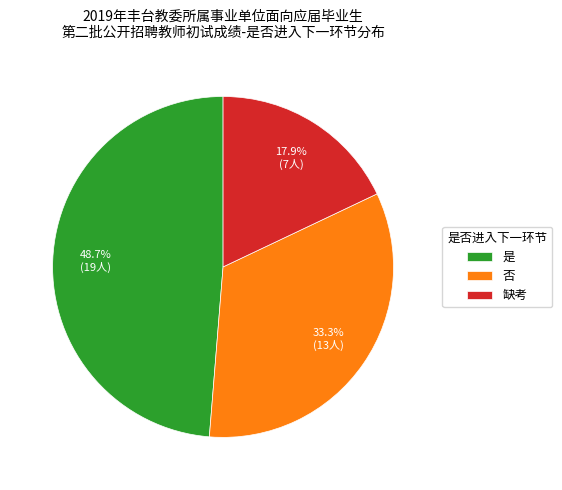

Is it true that 是 is 36% of the pie?

False